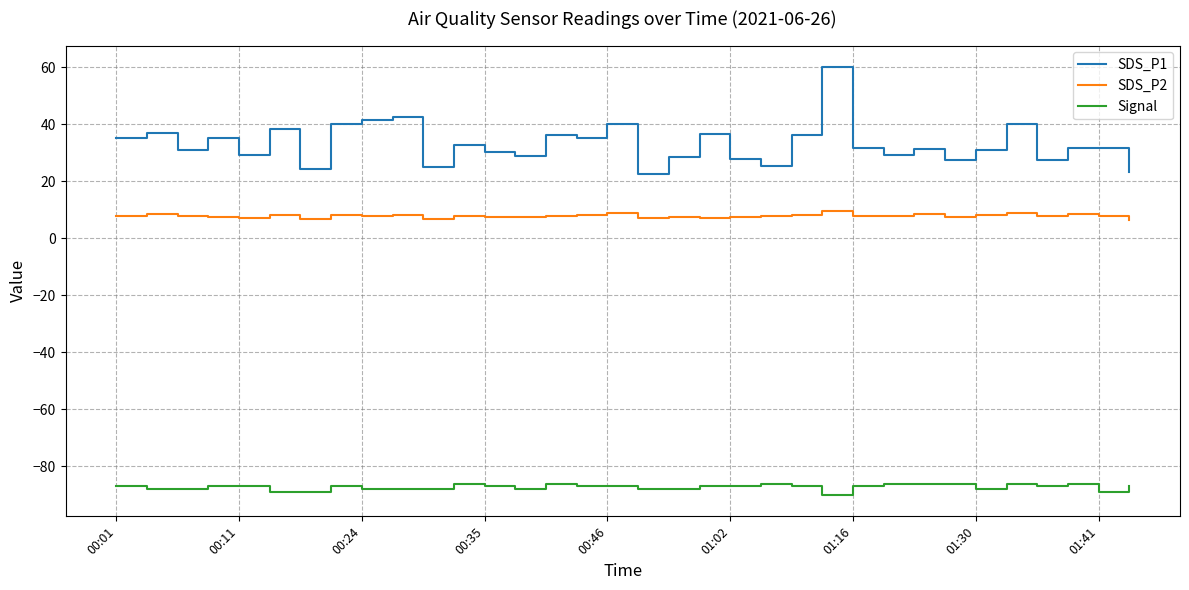

True or false: Signal and SDS_P2 intersect in this chart.

False